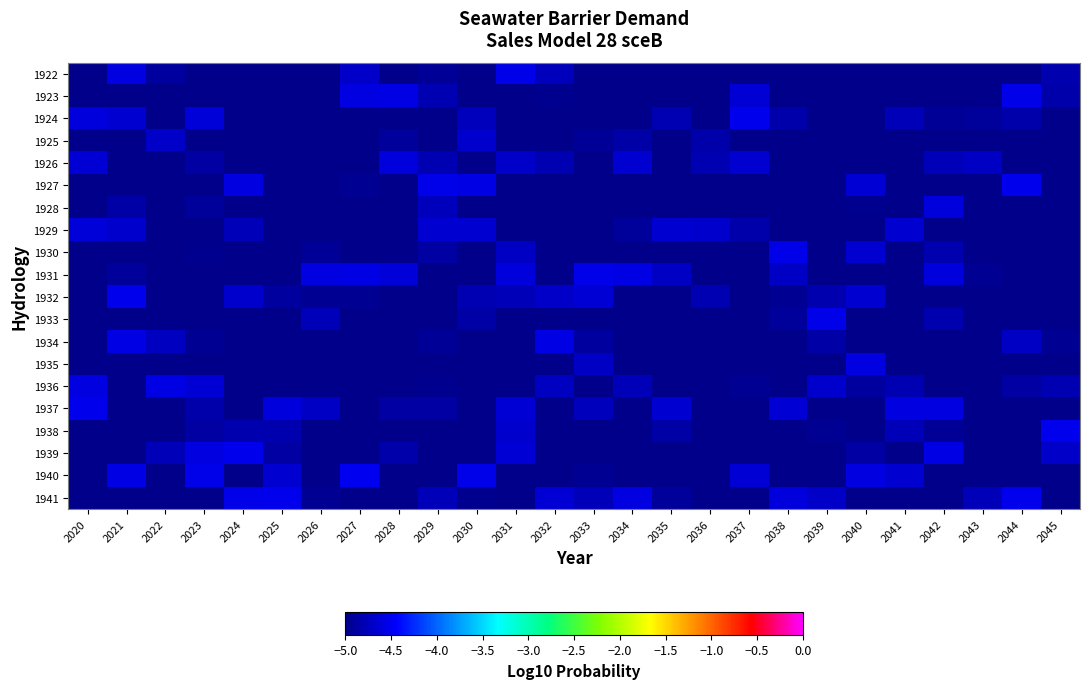

Reading right to left, list all the values displayed in this chart.

1922: 2045=-4.8	2044=-5.0	2043=-5.0	2042=-5.0	2041=-5.0	2040=-5.0	2039=-5.0	2038=-5.0	2037=-5.0	2036=-5.0	2035=-5.0	2034=-5.0	2033=-5.0	2032=-4.8	2031=-4.5	2030=-5.0	2029=-4.9	2028=-5.0	2027=-4.7	2026=-5.0	2025=-5.0	2024=-5.0	2023=-5.0	2022=-4.9	2021=-4.6	2020=-5.0
1923: 2045=-4.8	2044=-4.5	2043=-5.0	2042=-5.0	2041=-5.0	2040=-5.0	2039=-5.0	2038=-5.0	2037=-4.6	2036=-5.0	2035=-5.0	2034=-5.0	2033=-5.0	2032=-5.0	2031=-5.0	2030=-5.0	2029=-4.8	2028=-4.6	2027=-4.6	2026=-5.0	2025=-5.0	2024=-5.0	2023=-5.0	2022=-5.0	2021=-5.0	2020=-5.0
1924: 2045=-5.0	2044=-4.8	2043=-4.9	2042=-4.9	2041=-4.8	2040=-5.0	2039=-5.0	2038=-4.8	2037=-4.5	2036=-5.0	2035=-4.8	2034=-5.0	2033=-5.0	2032=-5.0	2031=-5.0	2030=-4.8	2029=-5.0	2028=-5.0	2027=-5.0	2026=-5.0	2025=-5.0	2024=-5.0	2023=-4.6	2022=-5.0	2021=-4.7	2020=-4.6
1925: 2045=-5.0	2044=-5.0	2043=-5.0	2042=-5.0	2041=-5.0	2040=-5.0	2039=-5.0	2038=-5.0	2037=-5.0	2036=-4.8	2035=-5.0	2034=-4.9	2033=-4.9	2032=-5.0	2031=-5.0	2030=-4.7	2029=-5.0	2028=-4.9	2027=-5.0	2026=-5.0	2025=-5.0	2024=-5.0	2023=-5.0	2022=-4.7	2021=-5.0	2020=-5.0
1926: 2045=-5.0	2044=-5.0	2043=-4.7	2042=-4.8	2041=-5.0	2040=-5.0	2039=-5.0	2038=-5.0	2037=-4.7	2036=-4.8	2035=-5.0	2034=-4.7	2033=-5.0	2032=-4.8	2031=-4.7	2030=-5.0	2029=-4.8	2028=-4.6	2027=-5.0	2026=-5.0	2025=-5.0	2024=-5.0	2023=-4.9	2022=-5.0	2021=-5.0	2020=-4.6
1927: 2045=-5.0	2044=-4.5	2043=-5.0	2042=-5.0	2041=-5.0	2040=-4.6	2039=-5.0	2038=-5.0	2037=-5.0	2036=-5.0	2035=-5.0	2034=-5.0	2033=-5.0	2032=-5.0	2031=-5.0	2030=-4.6	2029=-4.5	2028=-5.0	2027=-4.9	2026=-5.0	2025=-5.0	2024=-4.6	2023=-5.0	2022=-5.0	2021=-5.0	2020=-5.0
1928: 2045=-5.0	2044=-5.0	2043=-5.0	2042=-4.6	2041=-5.0	2040=-5.0	2039=-5.0	2038=-5.0	2037=-5.0	2036=-5.0	2035=-5.0	2034=-5.0	2033=-5.0	2032=-5.0	2031=-5.0	2030=-5.0	2029=-4.7	2028=-5.0	2027=-5.0	2026=-5.0	2025=-5.0	2024=-5.0	2023=-4.9	2022=-5.0	2021=-4.9	2020=-5.0
1929: 2045=-5.0	2044=-5.0	2043=-5.0	2042=-5.0	2041=-4.7	2040=-5.0	2039=-5.0	2038=-5.0	2037=-4.8	2036=-4.7	2035=-4.7	2034=-4.9	2033=-5.0	2032=-5.0	2031=-5.0	2030=-4.6	2029=-4.7	2028=-5.0	2027=-5.0	2026=-5.0	2025=-5.0	2024=-4.8	2023=-5.0	2022=-5.0	2021=-4.7	2020=-4.6
1930: 2045=-5.0	2044=-5.0	2043=-5.0	2042=-4.8	2041=-5.0	2040=-4.7	2039=-5.0	2038=-4.5	2037=-5.0	2036=-5.0	2035=-5.0	2034=-5.0	2033=-5.0	2032=-5.0	2031=-4.7	2030=-5.0	2029=-4.9	2028=-5.0	2027=-5.0	2026=-4.9	2025=-5.0	2024=-5.0	2023=-5.0	2022=-5.0	2021=-5.0	2020=-5.0
1931: 2045=-5.0	2044=-5.0	2043=-5.0	2042=-4.6	2041=-5.0	2040=-5.0	2039=-5.0	2038=-4.7	2037=-5.0	2036=-5.0	2035=-4.7	2034=-4.6	2033=-4.6	2032=-5.0	2031=-4.6	2030=-5.0	2029=-5.0	2028=-4.6	2027=-4.6	2026=-4.6	2025=-5.0	2024=-5.0	2023=-5.0	2022=-5.0	2021=-4.9	2020=-5.0
1932: 2045=-5.0	2044=-5.0	2043=-5.0	2042=-5.0	2041=-5.0	2040=-4.7	2039=-4.8	2038=-4.9	2037=-5.0	2036=-4.8	2035=-5.0	2034=-5.0	2033=-4.6	2032=-4.7	2031=-4.8	2030=-4.8	2029=-5.0	2028=-5.0	2027=-4.9	2026=-5.0	2025=-4.9	2024=-4.7	2023=-5.0	2022=-5.0	2021=-4.5	2020=-5.0
1933: 2045=-5.0	2044=-5.0	2043=-5.0	2042=-4.8	2041=-5.0	2040=-5.0	2039=-4.5	2038=-4.9	2037=-5.0	2036=-5.0	2035=-5.0	2034=-5.0	2033=-5.0	2032=-5.0	2031=-5.0	2030=-4.8	2029=-5.0	2028=-5.0	2027=-5.0	2026=-4.8	2025=-5.0	2024=-5.0	2023=-5.0	2022=-5.0	2021=-5.0	2020=-5.0
1934: 2045=-4.9	2044=-4.7	2043=-5.0	2042=-5.0	2041=-5.0	2040=-5.0	2039=-4.9	2038=-5.0	2037=-5.0	2036=-5.0	2035=-5.0	2034=-5.0	2033=-4.9	2032=-4.6	2031=-5.0	2030=-5.0	2029=-4.9	2028=-5.0	2027=-5.0	2026=-5.0	2025=-5.0	2024=-5.0	2023=-5.0	2022=-4.7	2021=-4.6	2020=-5.0
1935: 2045=-5.0	2044=-5.0	2043=-5.0	2042=-5.0	2041=-5.0	2040=-4.6	2039=-5.0	2038=-5.0	2037=-5.0	2036=-5.0	2035=-5.0	2034=-5.0	2033=-4.7	2032=-5.0	2031=-5.0	2030=-5.0	2029=-5.0	2028=-5.0	2027=-5.0	2026=-5.0	2025=-5.0	2024=-5.0	2023=-5.0	2022=-5.0	2021=-5.0	2020=-5.0
1936: 2045=-4.8	2044=-4.9	2043=-5.0	2042=-5.0	2041=-4.8	2040=-4.9	2039=-4.7	2038=-5.0	2037=-5.0	2036=-5.0	2035=-5.0	2034=-4.8	2033=-5.0	2032=-4.7	2031=-5.0	2030=-5.0	2029=-5.0	2028=-5.0	2027=-5.0	2026=-5.0	2025=-5.0	2024=-5.0	2023=-4.6	2022=-4.6	2021=-5.0	2020=-4.6
1937: 2045=-5.0	2044=-5.0	2043=-5.0	2042=-4.6	2041=-4.6	2040=-5.0	2039=-5.0	2038=-4.6	2037=-5.0	2036=-5.0	2035=-4.7	2034=-5.0	2033=-4.8	2032=-5.0	2031=-4.6	2030=-5.0	2029=-4.9	2028=-4.9	2027=-5.0	2026=-4.7	2025=-4.6	2024=-5.0	2023=-4.8	2022=-5.0	2021=-5.0	2020=-4.5
1938: 2045=-4.5	2044=-5.0	2043=-5.0	2042=-4.9	2041=-4.8	2040=-5.0	2039=-4.9	2038=-5.0	2037=-5.0	2036=-5.0	2035=-4.9	2034=-5.0	2033=-5.0	2032=-5.0	2031=-4.7	2030=-5.0	2029=-5.0	2028=-5.0	2027=-5.0	2026=-5.0	2025=-4.8	2024=-4.8	2023=-4.9	2022=-5.0	2021=-5.0	2020=-5.0
1939: 2045=-4.7	2044=-5.0	2043=-5.0	2042=-4.6	2041=-5.0	2040=-4.9	2039=-5.0	2038=-5.0	2037=-5.0	2036=-5.0	2035=-5.0	2034=-5.0	2033=-5.0	2032=-5.0	2031=-4.6	2030=-5.0	2029=-5.0	2028=-4.8	2027=-5.0	2026=-5.0	2025=-4.9	2024=-4.5	2023=-4.6	2022=-4.8	2021=-5.0	2020=-5.0
1940: 2045=-5.0	2044=-5.0	2043=-5.0	2042=-5.0	2041=-4.7	2040=-4.6	2039=-5.0	2038=-5.0	2037=-4.6	2036=-5.0	2035=-5.0	2034=-5.0	2033=-5.0	2032=-5.0	2031=-5.0	2030=-4.5	2029=-5.0	2028=-5.0	2027=-4.5	2026=-5.0	2025=-4.7	2024=-5.0	2023=-4.5	2022=-5.0	2021=-4.6	2020=-5.0
1941: 2045=-5.0	2044=-4.5	2043=-4.8	2042=-5.0	2041=-5.0	2040=-5.0	2039=-4.7	2038=-4.6	2037=-5.0	2036=-5.0	2035=-4.9	2034=-4.6	2033=-4.8	2032=-4.6	2031=-5.0	2030=-5.0	2029=-4.8	2028=-5.0	2027=-5.0	2026=-5.0	2025=-4.5	2024=-4.5	2023=-5.0	2022=-5.0	2021=-5.0	2020=-5.0